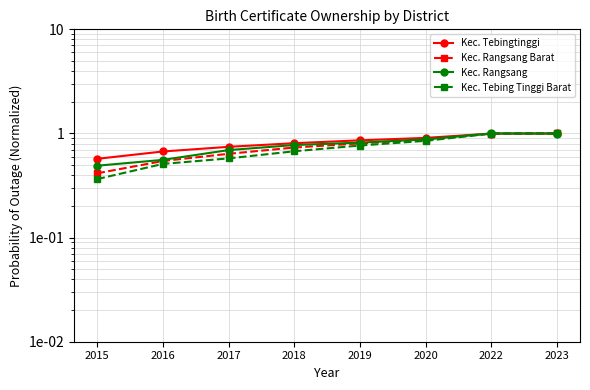

Is it true that Kec. Rangsang Barat equals 0.4 at 2022?

False